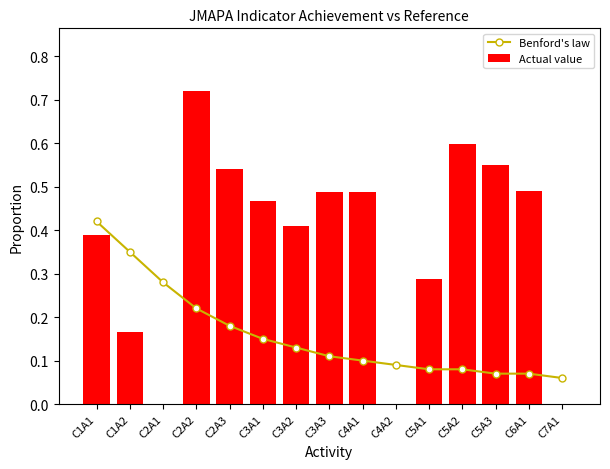

Which series changed the most between C3A1 and C3A3?

Benford's law